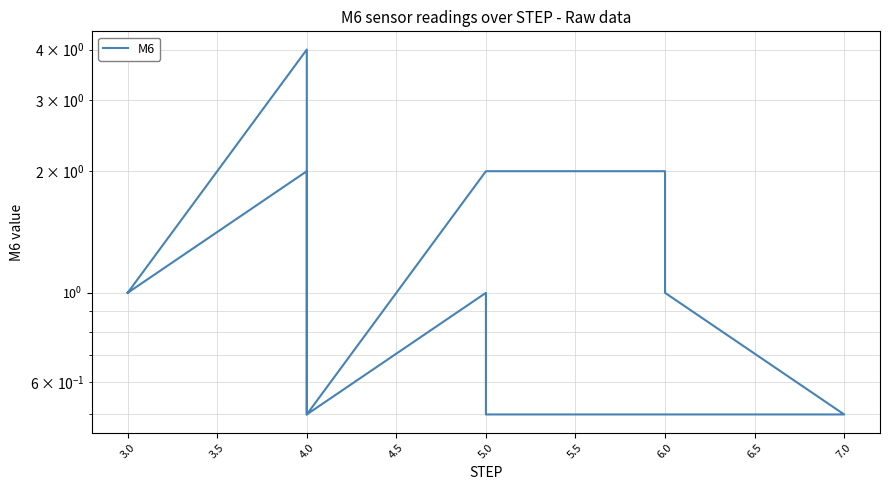

Is this an area chart (filled region under the line)?

No